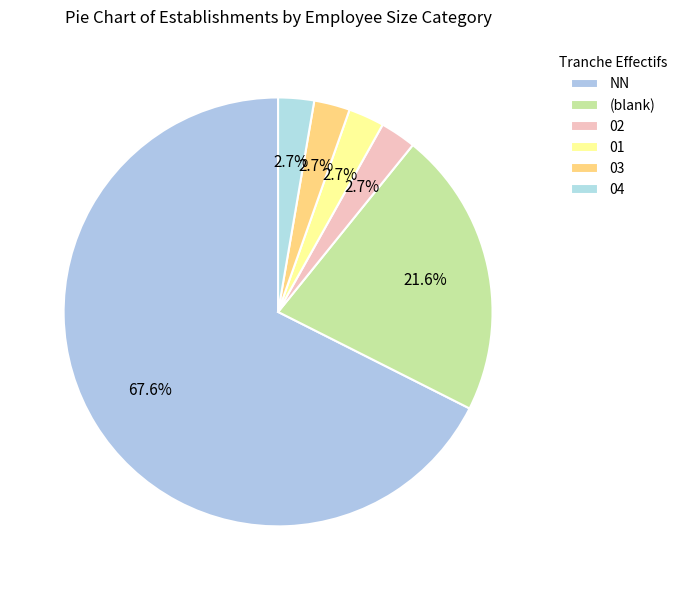

To the nearest percent, what percentage of the pie is 01?

3%